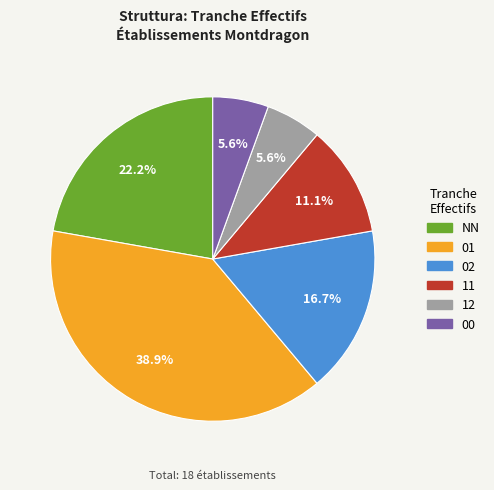

To the nearest percent, what portion does NN represent?

22%